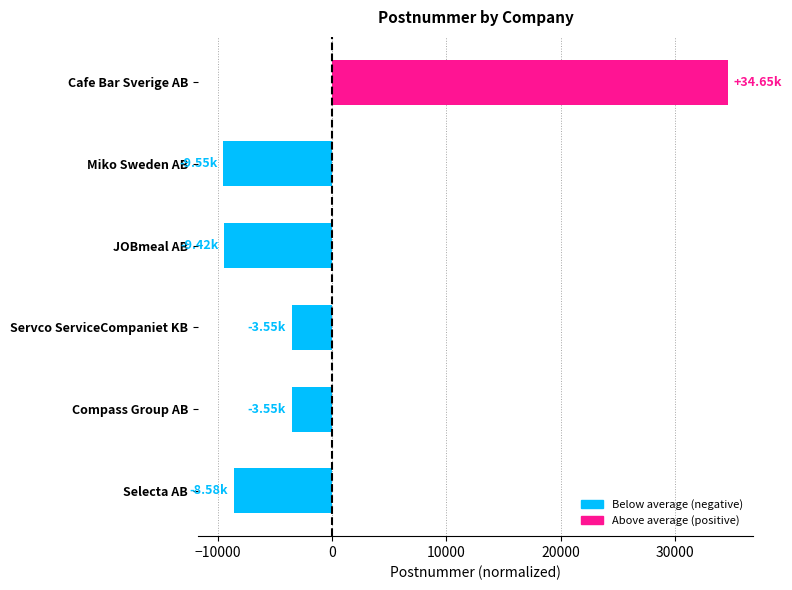

What is the label of the 5th bar from the bottom?

Miko Sweden AB